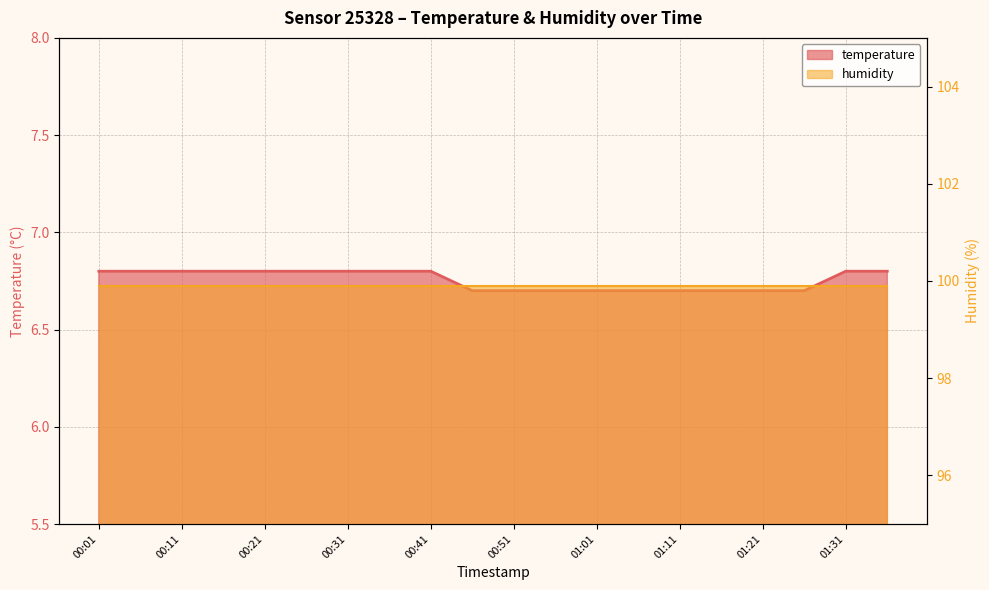

Rank the categories by value from lowest to highest.

00:46, 00:51, 00:56, 01:01, 01:06, 01:11, 01:16, 01:21, 01:26, 00:01, 00:06, 00:11, 00:16, 00:21, 00:26, 00:31, 00:36, 00:41, 01:31, 01:36